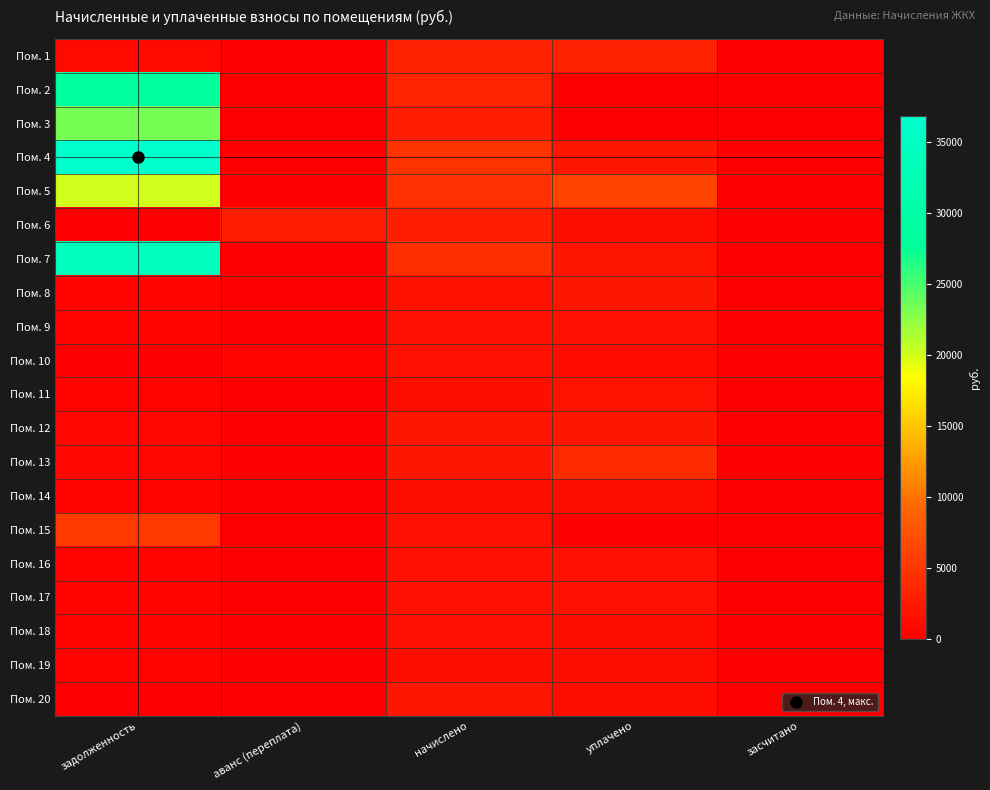

Which label corresponds to the largest value in the chart?

задолженность